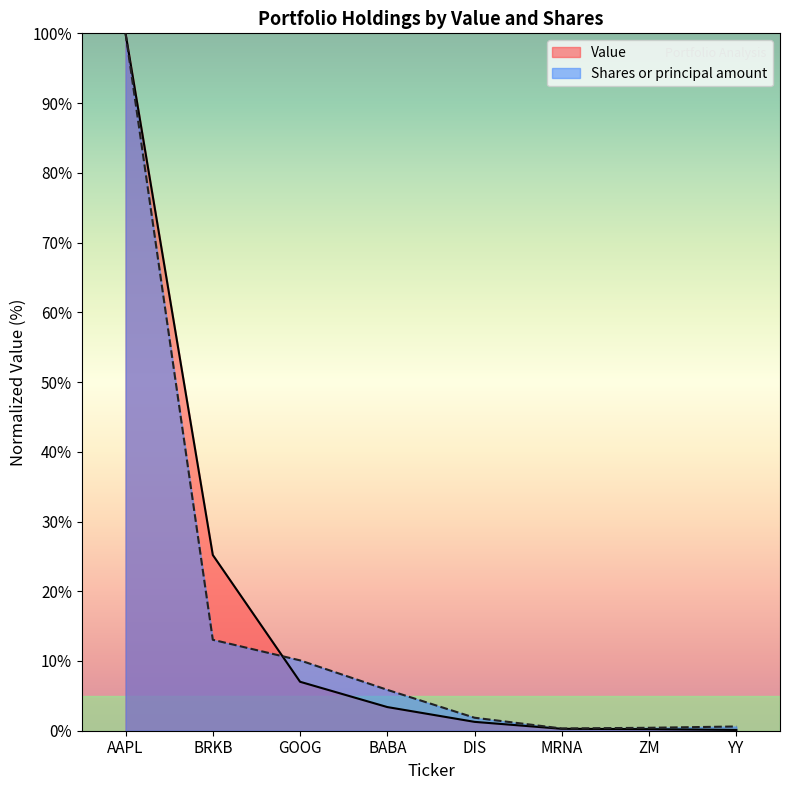

Count the number of categories in the chart.

8